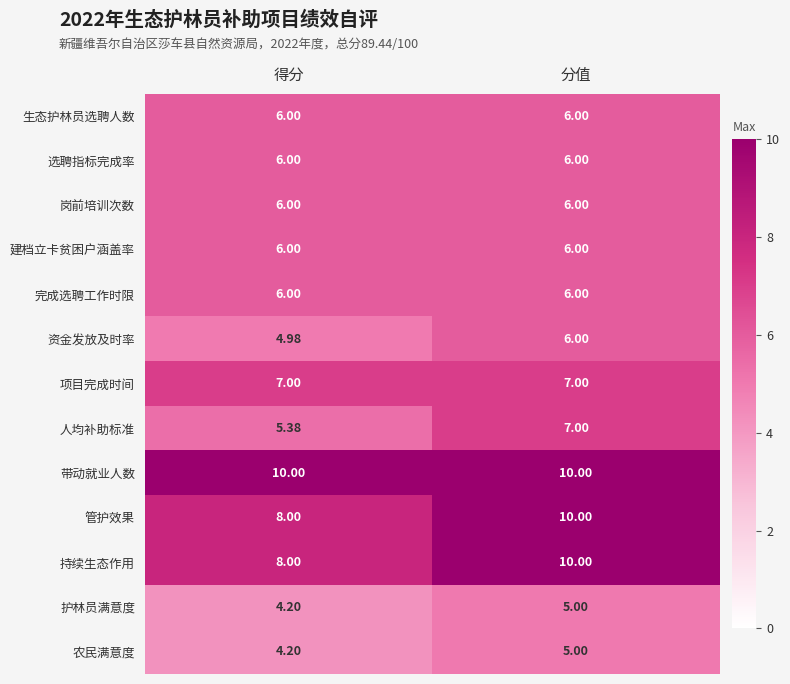

At how many categories does at least one series exceed 5?

2